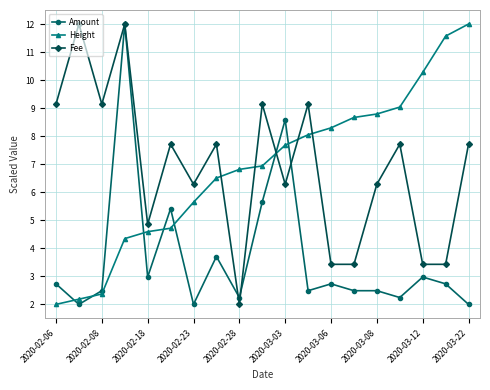

True or false: Height and Fee intersect in this chart.

True